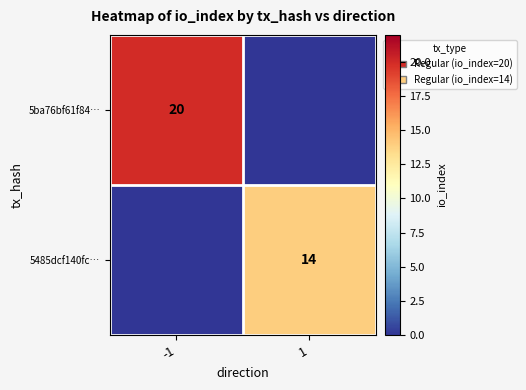

Is it true that 5ba76bf61f84… equals 6 at -1?

False